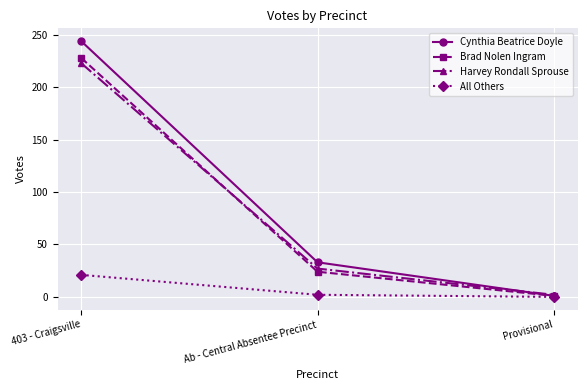

Reading left to right, what are all the values shown in this chart?

Cynthia Beatrice Doyle: 403 - Craigsville=244	Ab - Central Absentee Precinct=33	Provisional=1
Brad Nolen Ingram: 403 - Craigsville=228	Ab - Central Absentee Precinct=24	Provisional=1
Harvey Rondall Sprouse: 403 - Craigsville=223	Ab - Central Absentee Precinct=27	Provisional=2
All Others: 403 - Craigsville=21	Ab - Central Absentee Precinct=2	Provisional=0